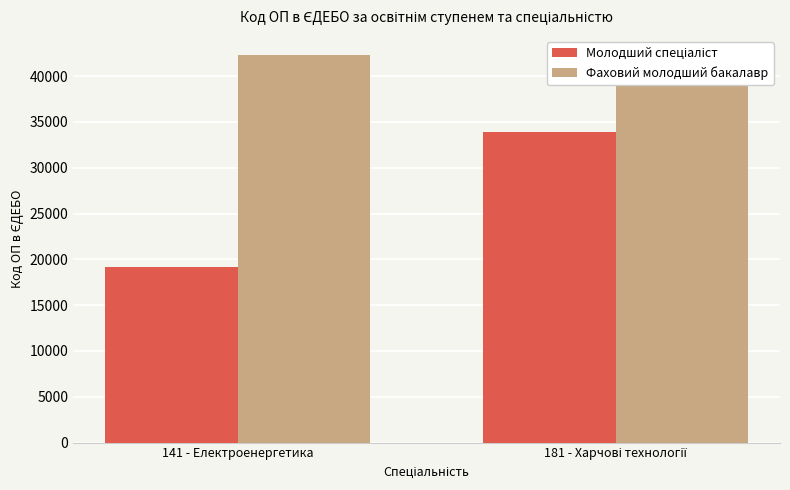

At which label is Фаховий молодший бакалавр closest to 42278?

181 - Харчові технології